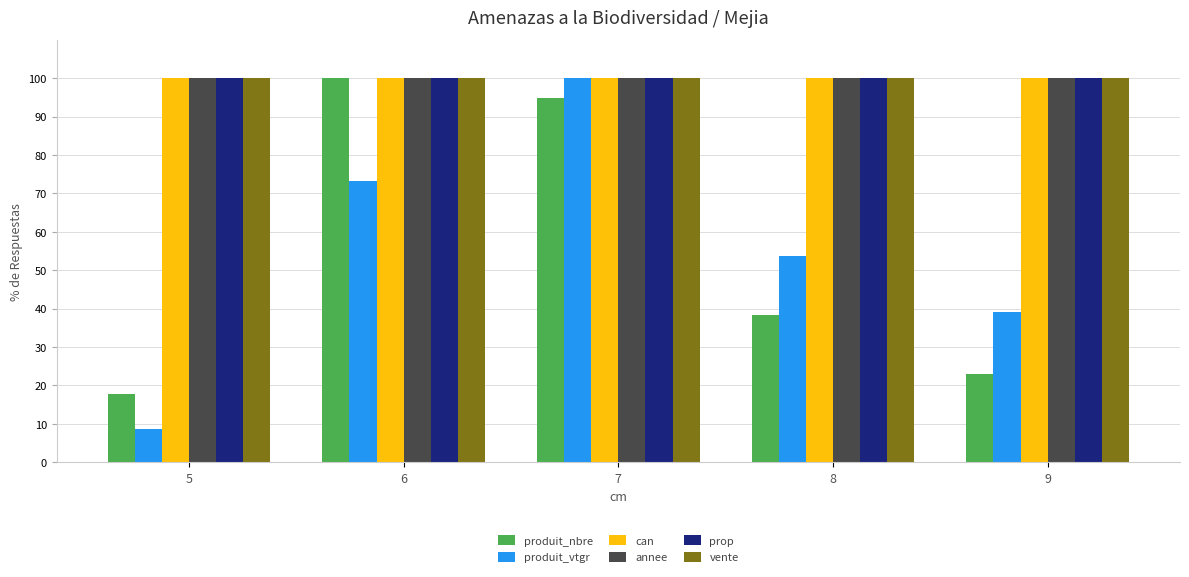

True or false: prop has a value of 100.0 at 5.

True